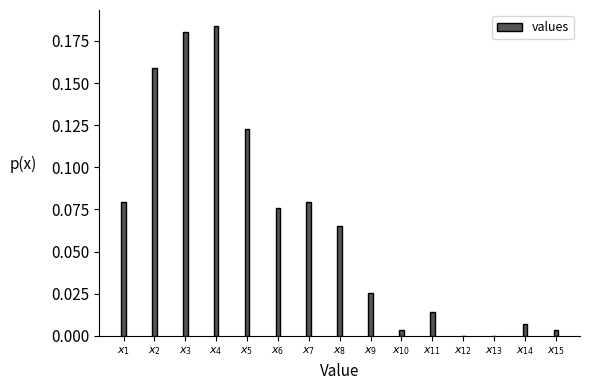

What is the sum of all values?

1.0